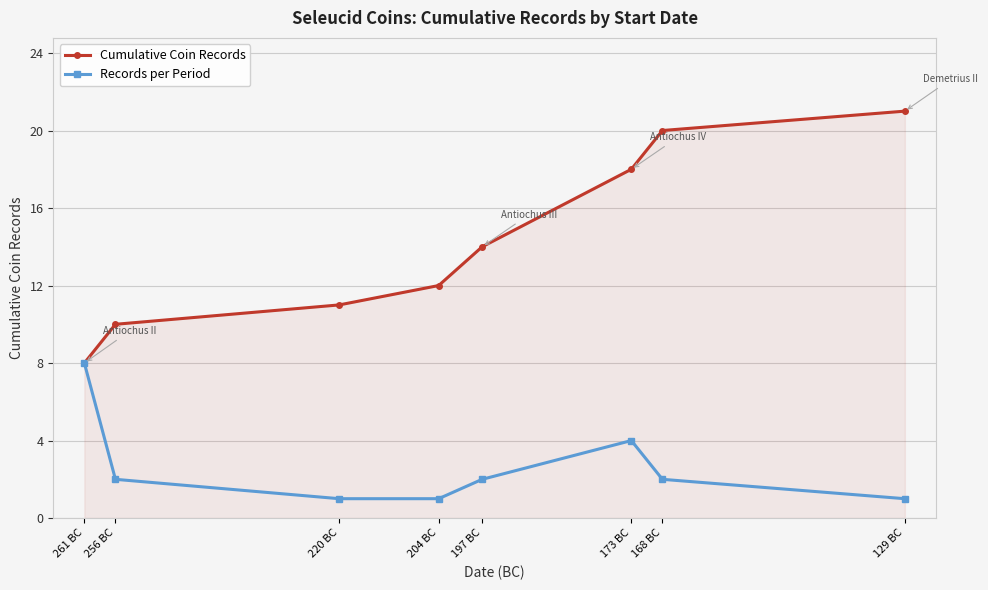

Does the chart have visible grid lines?

Yes